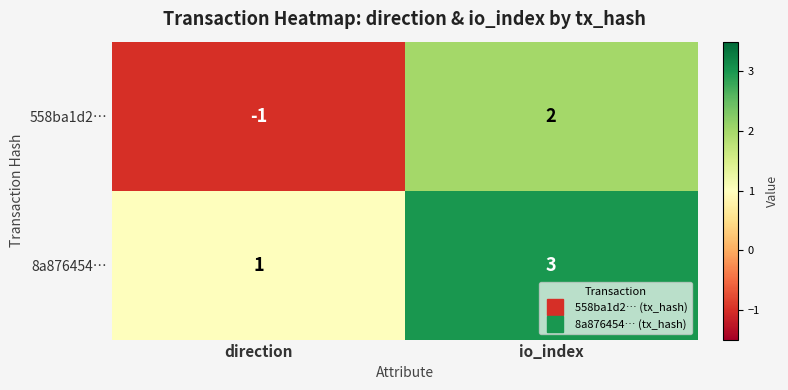

Rank the series by their maximum value, from highest to lowest.

8a876454…, 558ba1d2…